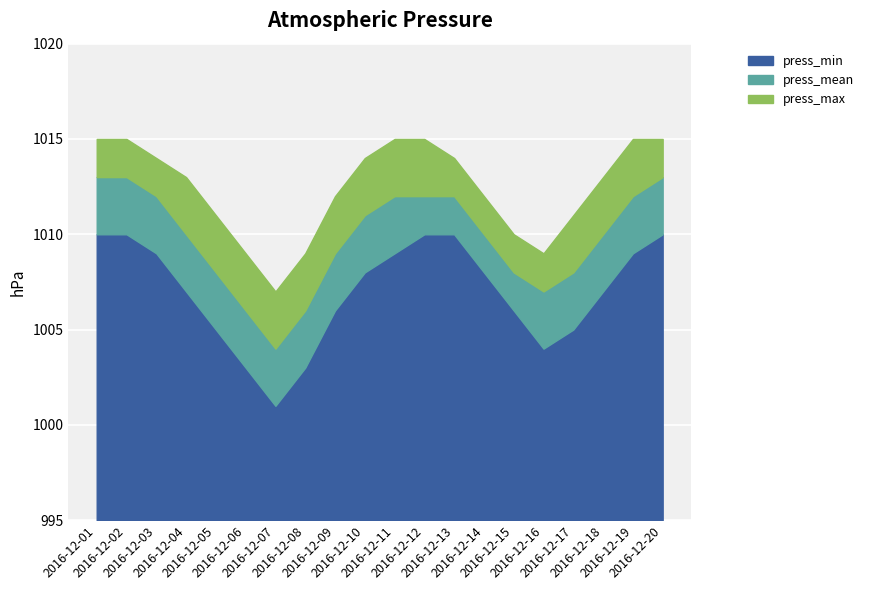

What is the total value across all series at 2016-12-20?

20